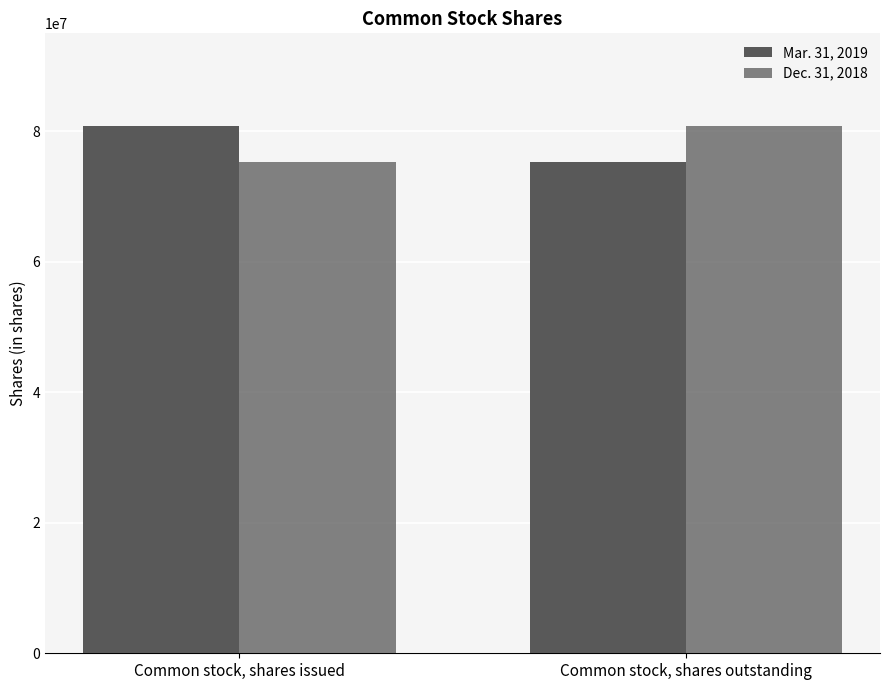

How many Mar. 31, 2019 values are between 75338273 and 80790273?

2